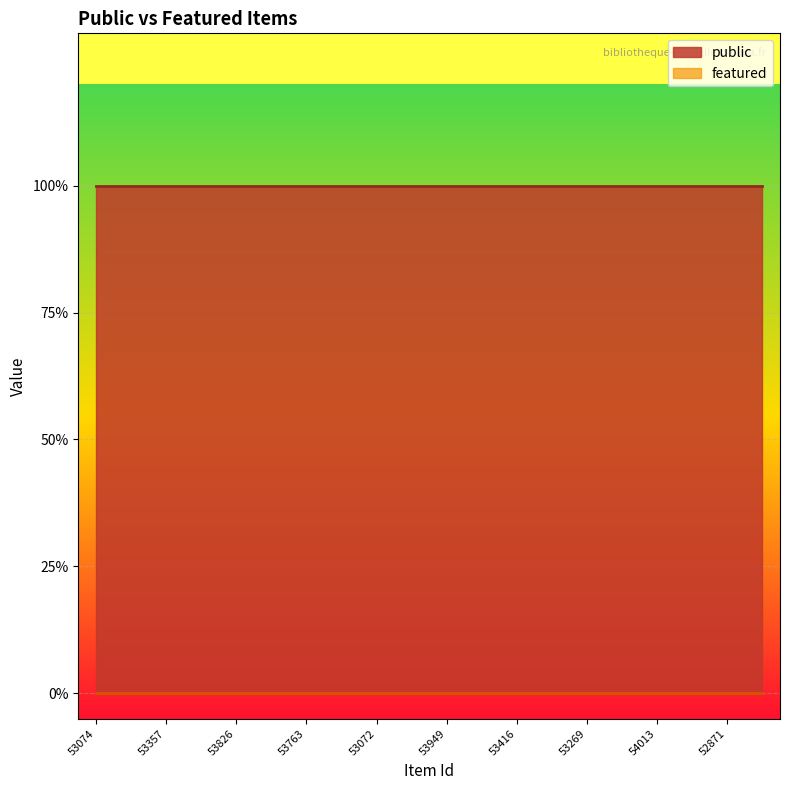

Reading left to right, list all the values displayed in this chart.

public: 53074=1	53716=1	53357=1	53359=1	53826=1	53829=1	53763=1	53258=1	53072=1	53947=1	53949=1	53499=1	53416=1	53746=1	53269=1	53943=1	54013=1	53514=1	52871=1	53555=1
featured: 53074=0	53716=0	53357=0	53359=0	53826=0	53829=0	53763=0	53258=0	53072=0	53947=0	53949=0	53499=0	53416=0	53746=0	53269=0	53943=0	54013=0	53514=0	52871=0	53555=0